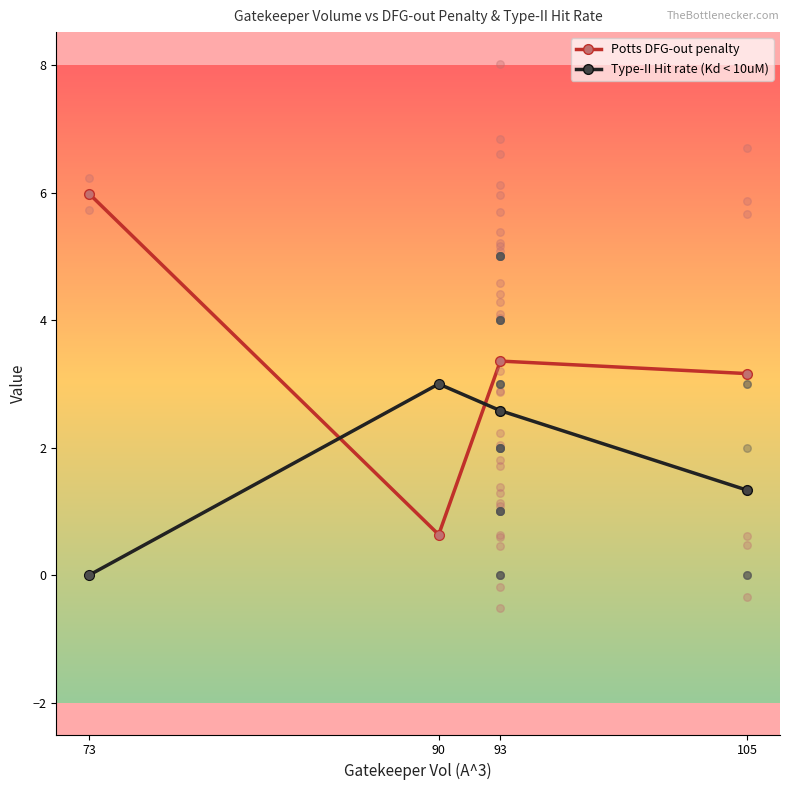

What are all the series names shown in the legend?

Potts DFG-out penalty, Type-II Hit rate (Kd < 10uM)